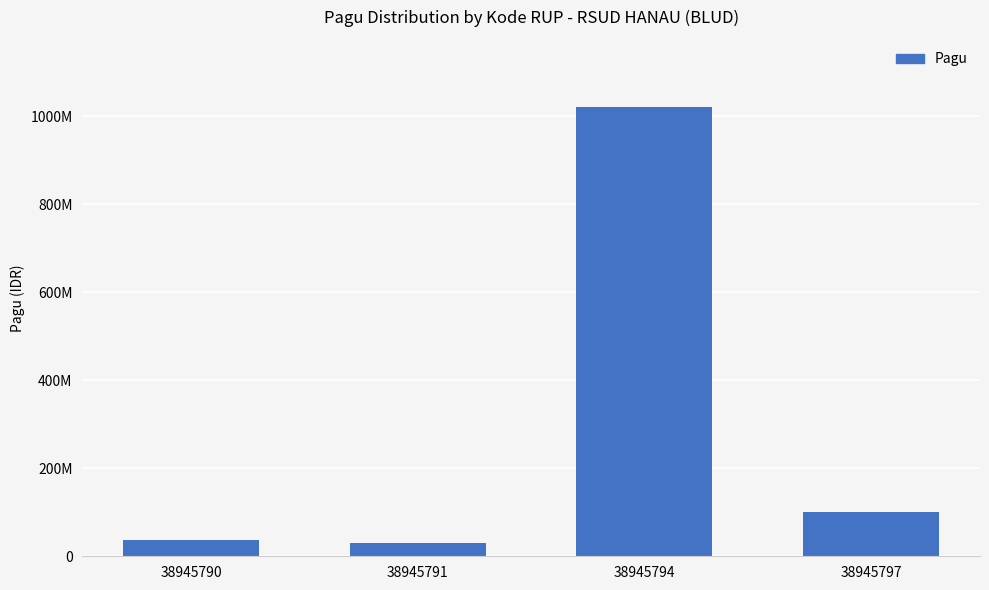

Are the bars horizontal?

No